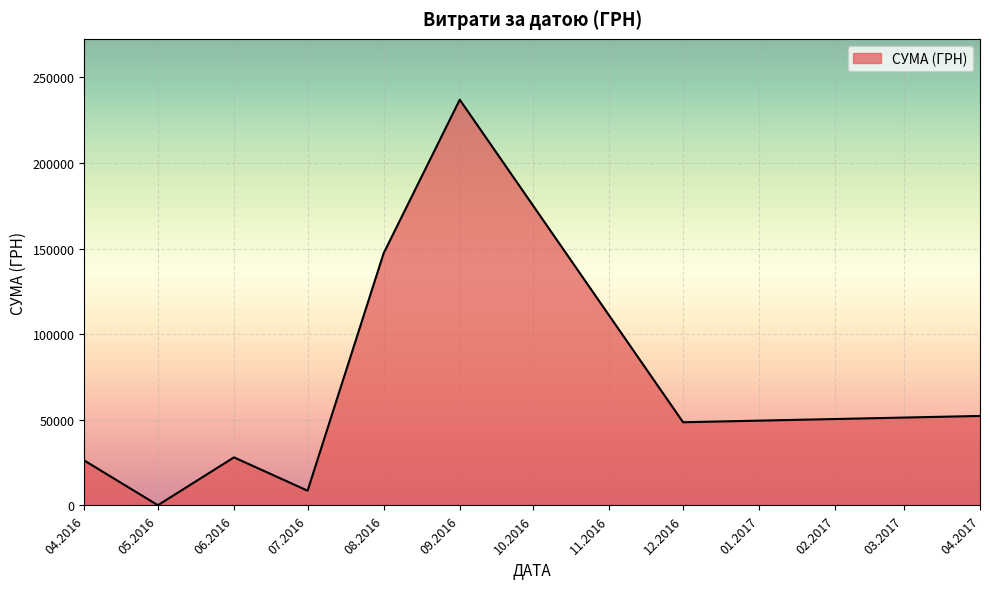

What is the difference between the second highest and minimum values?

147209.6